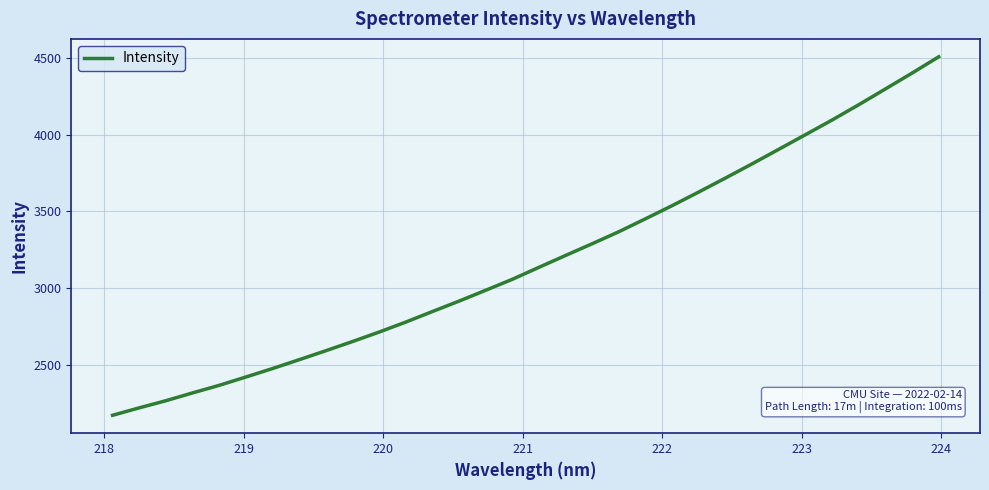

What is the smallest value displayed?

2169.0